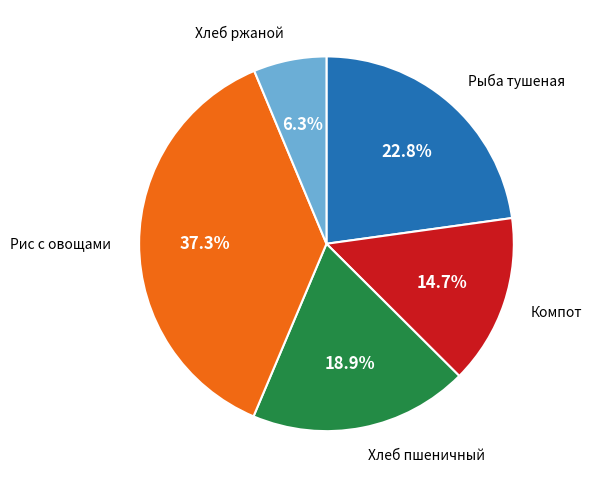

How many slices are in this pie chart?

5